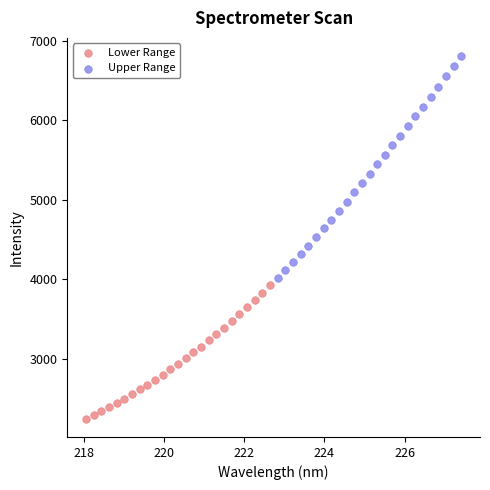

Which series has the widest spread of Y values?

Upper Range